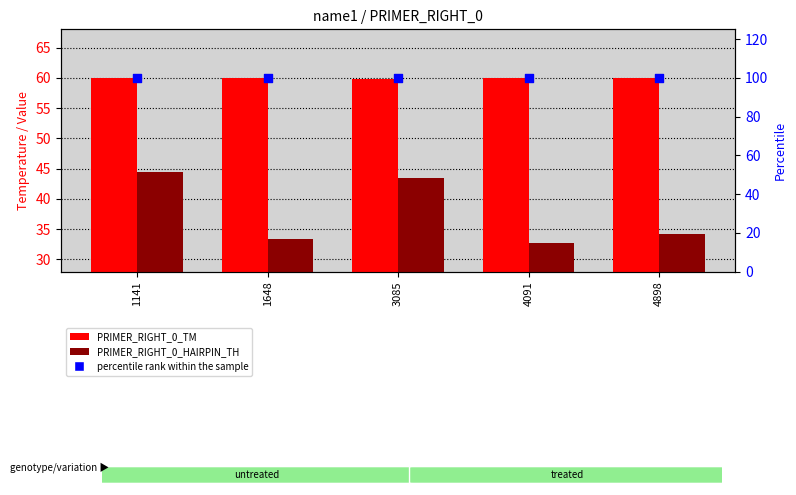

Which series has the largest total across all categories?

percentile rank within the sample